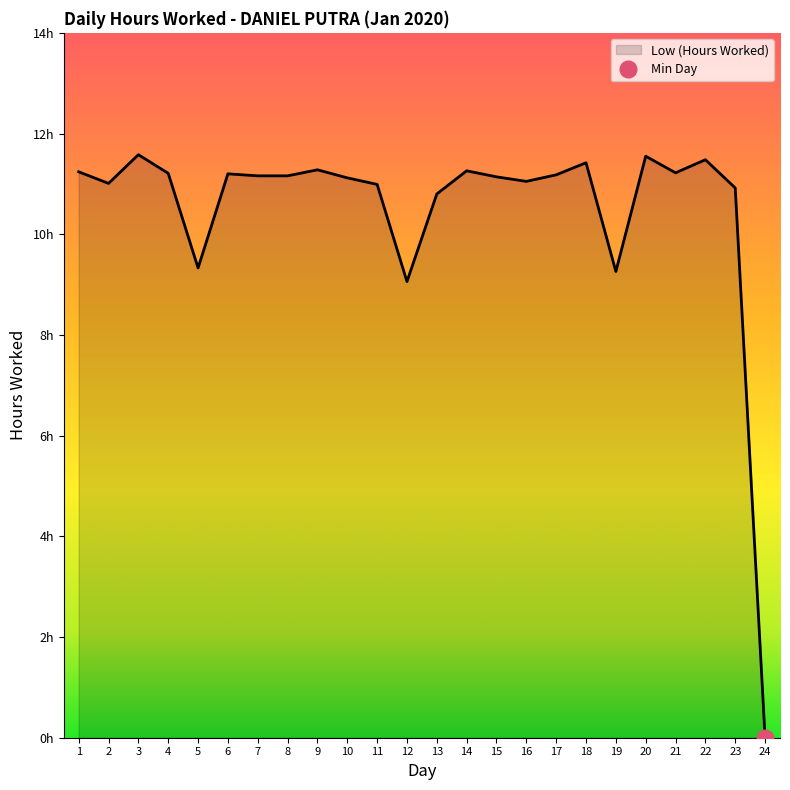

Between 18 and 12, which is larger?

18